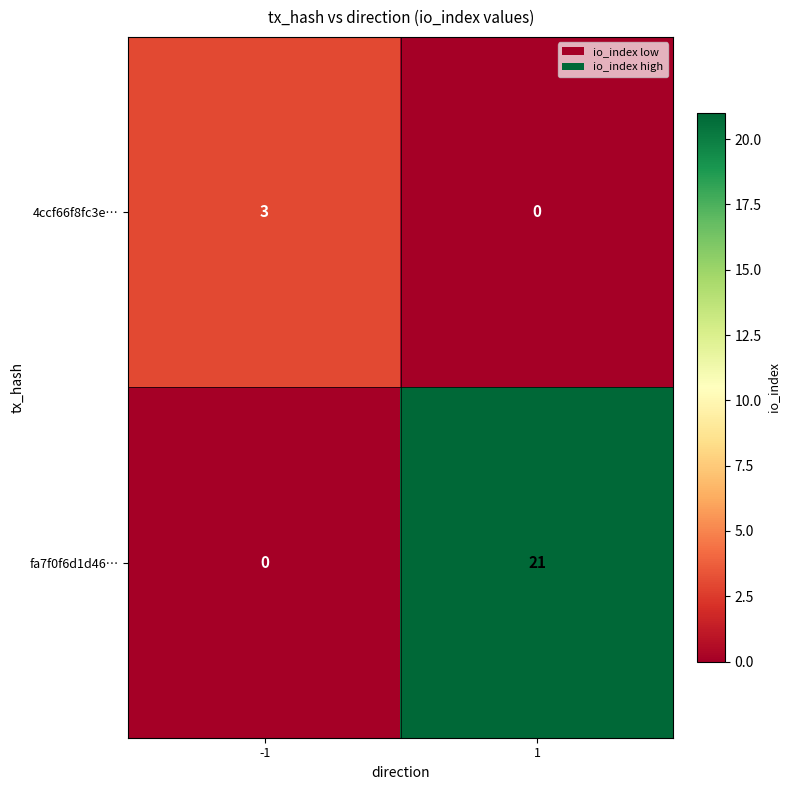

What is the difference between the fa7f0f6d1d46… values at 1 and -1?

21